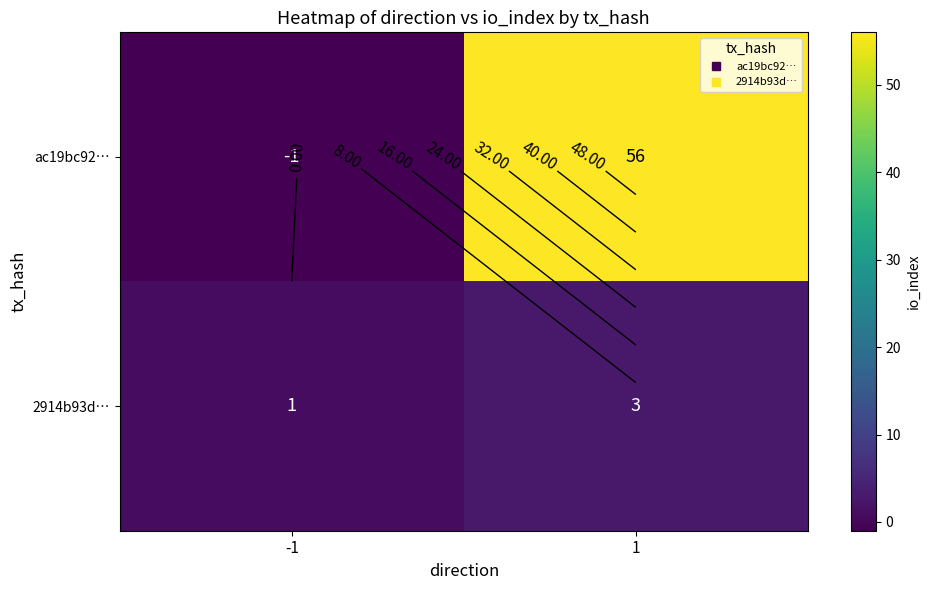

List the series in order of their overall mean, lowest first.

2914b93d…, ac19bc92…